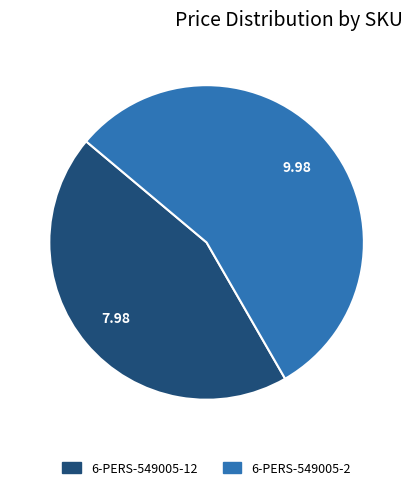

Rank the categories by value from highest to lowest.

6-PERS-549005-2, 6-PERS-549005-12